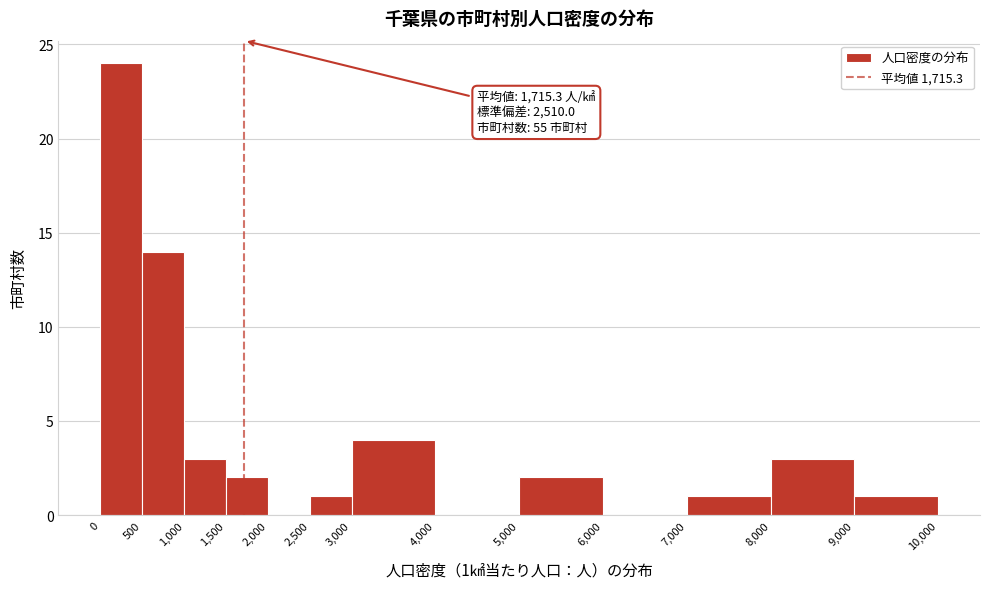

Which range on the x-axis has the tallest bar?

0 to 500